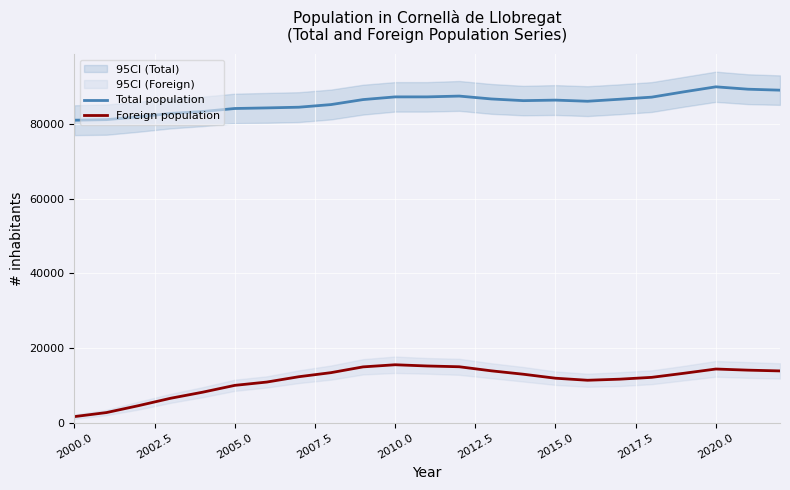

True or false: Total population and Foreign population intersect in this chart.

False